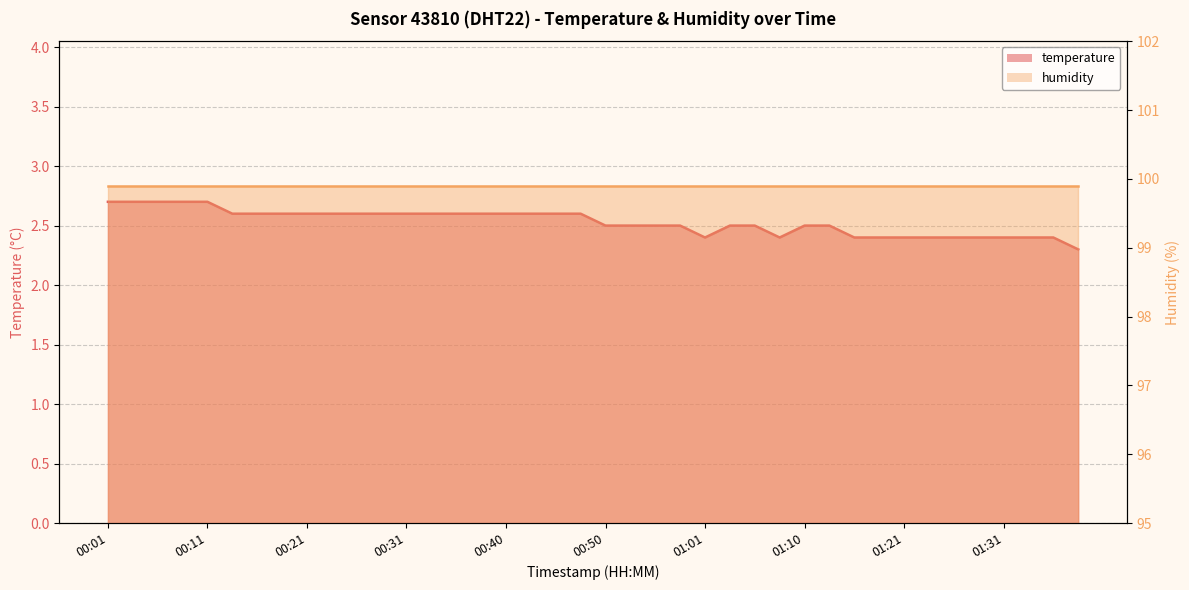

At which category does the data reach its first local valley?

01:01